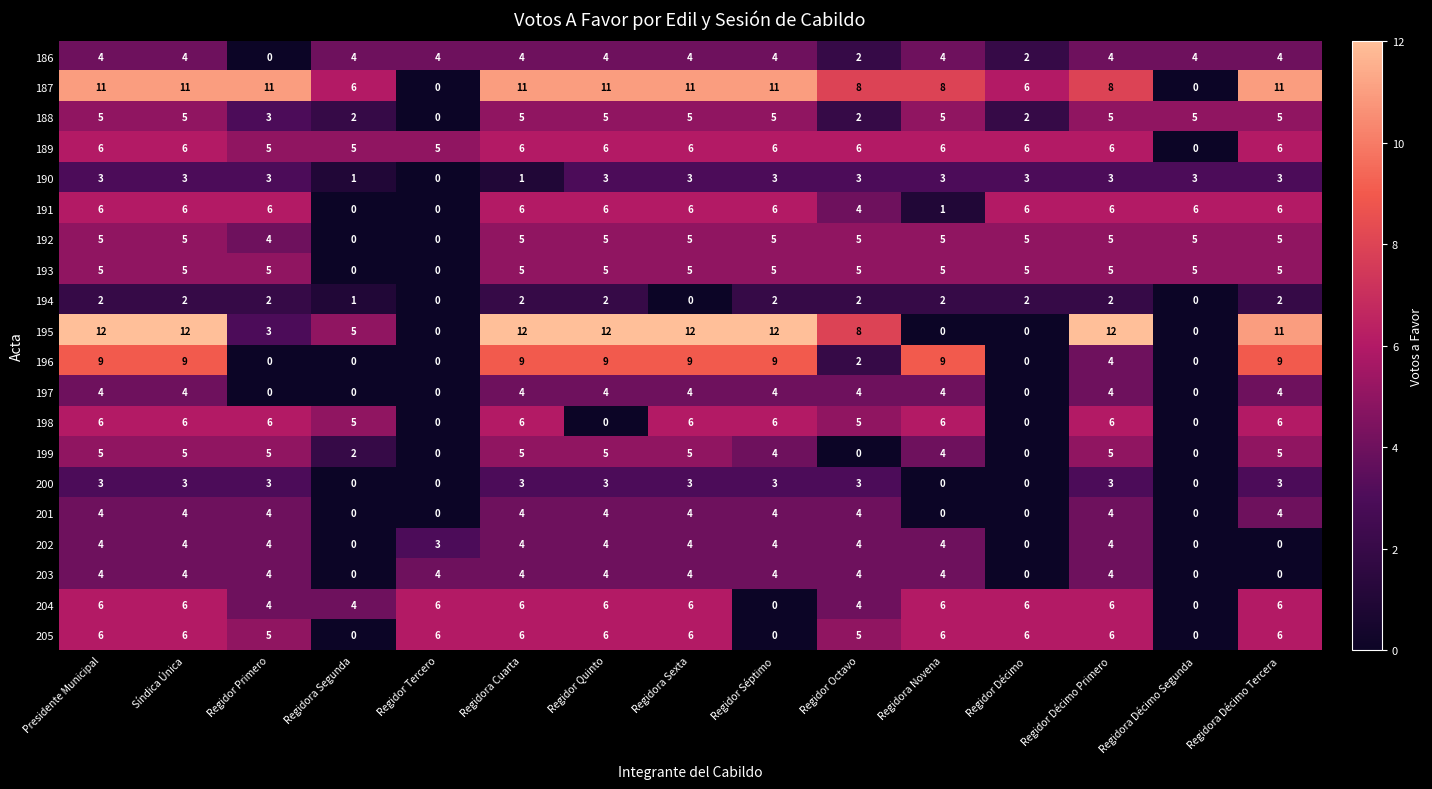

What is the sum of the 186 values at Regidor Décimo Primero and Regidora Segunda?

8